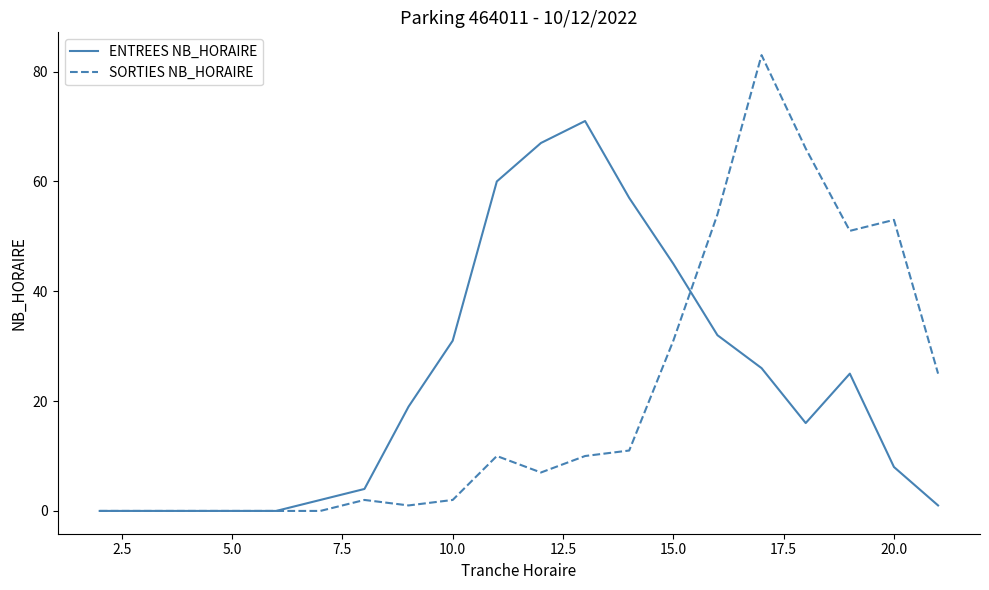

Which series has the widest spread of values?

SORTIES NB_HORAIRE